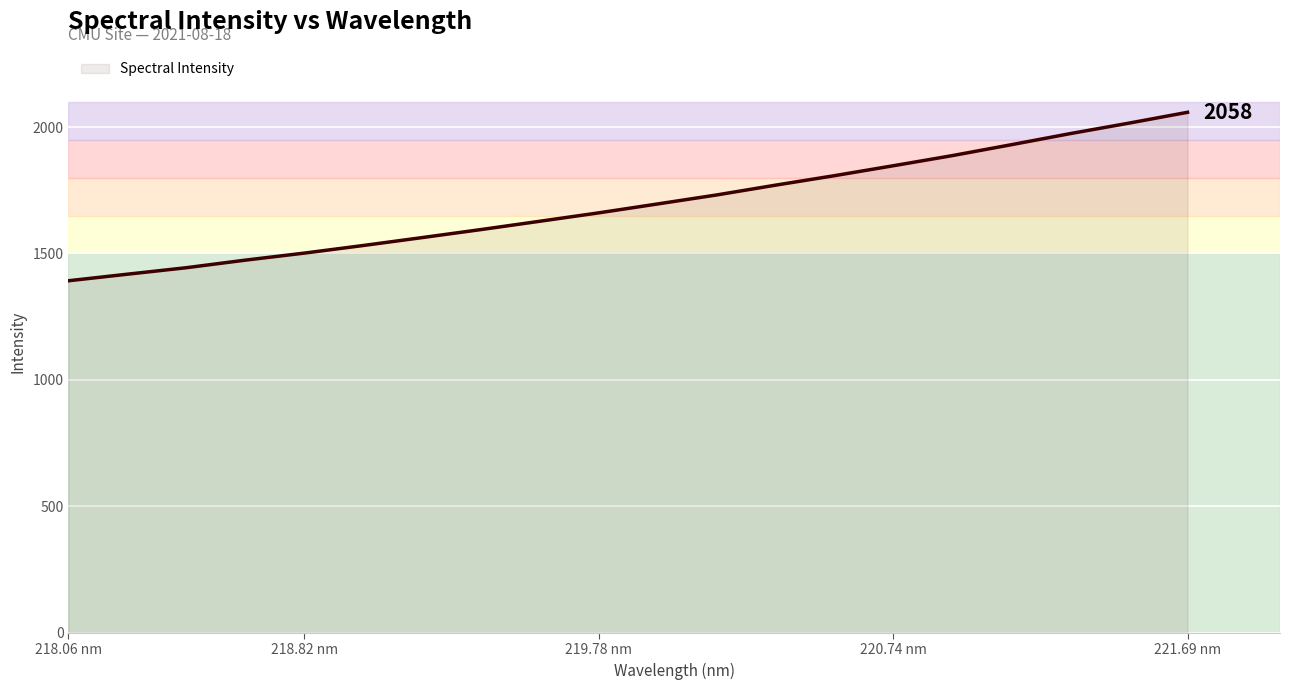

How many distinct data groups are displayed?

1